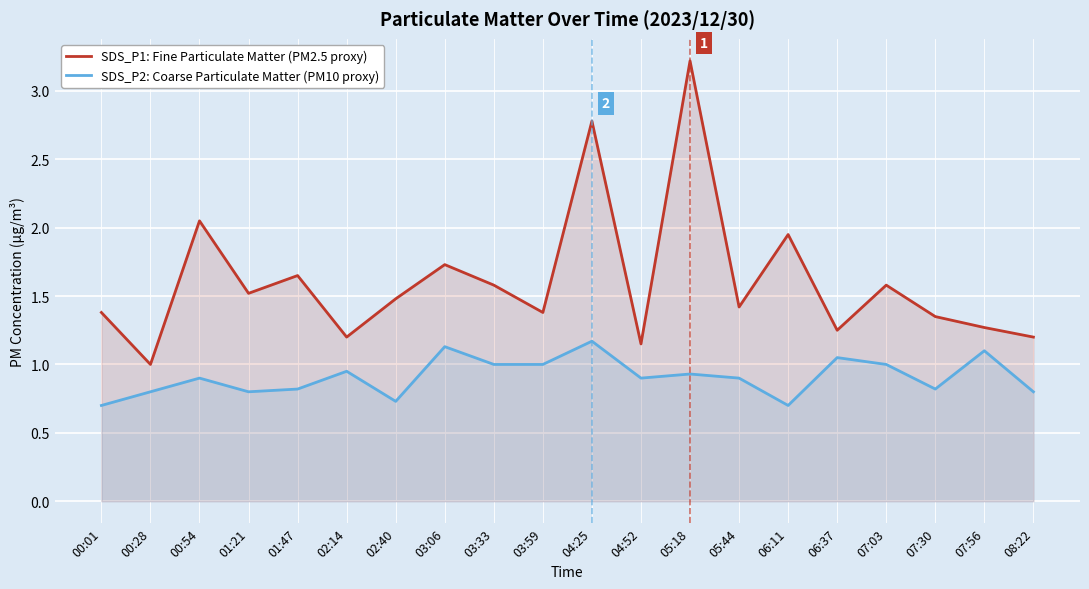

Which category has the lowest value in the SDS_P2: Coarse Particulate Matter (PM10 proxy) series?

00:01